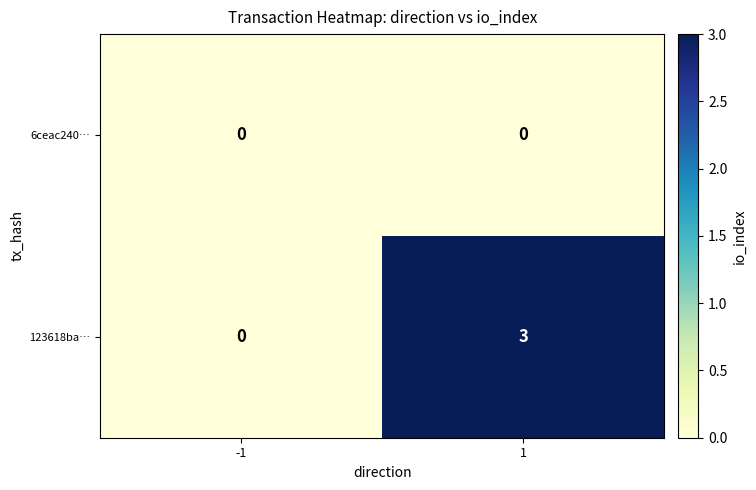

Between -1 and 1, which series saw the biggest shift?

123618ba…